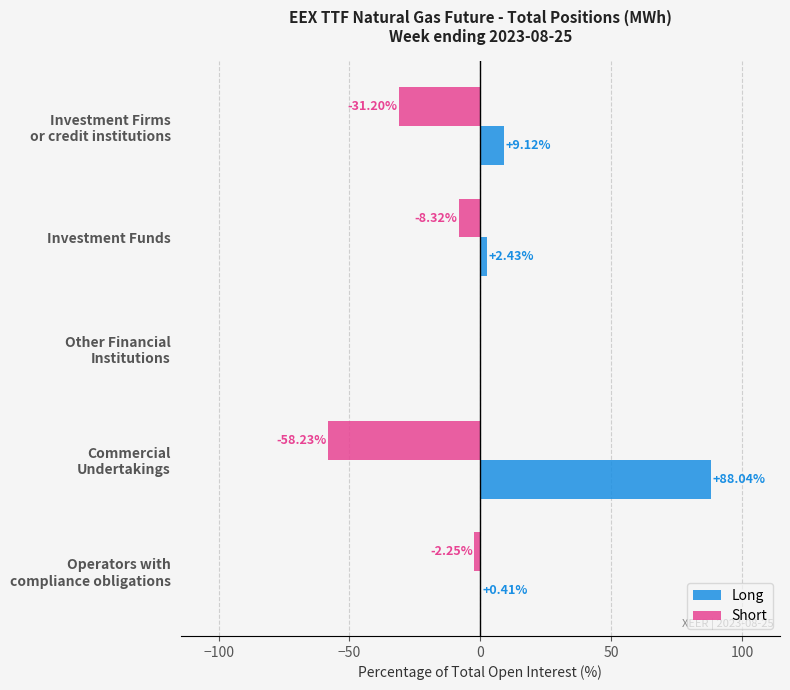

What is the sum of all Short values?

-100.0